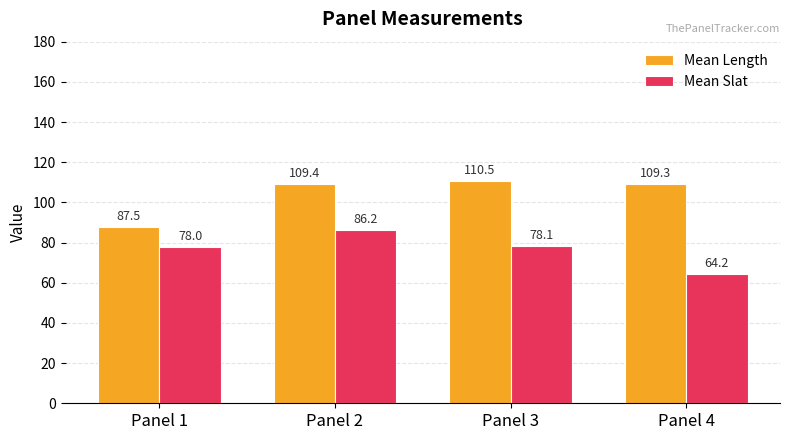

Is the value of Mean Slat at Panel 2 greater than the value of Mean Length at Panel 3?

No